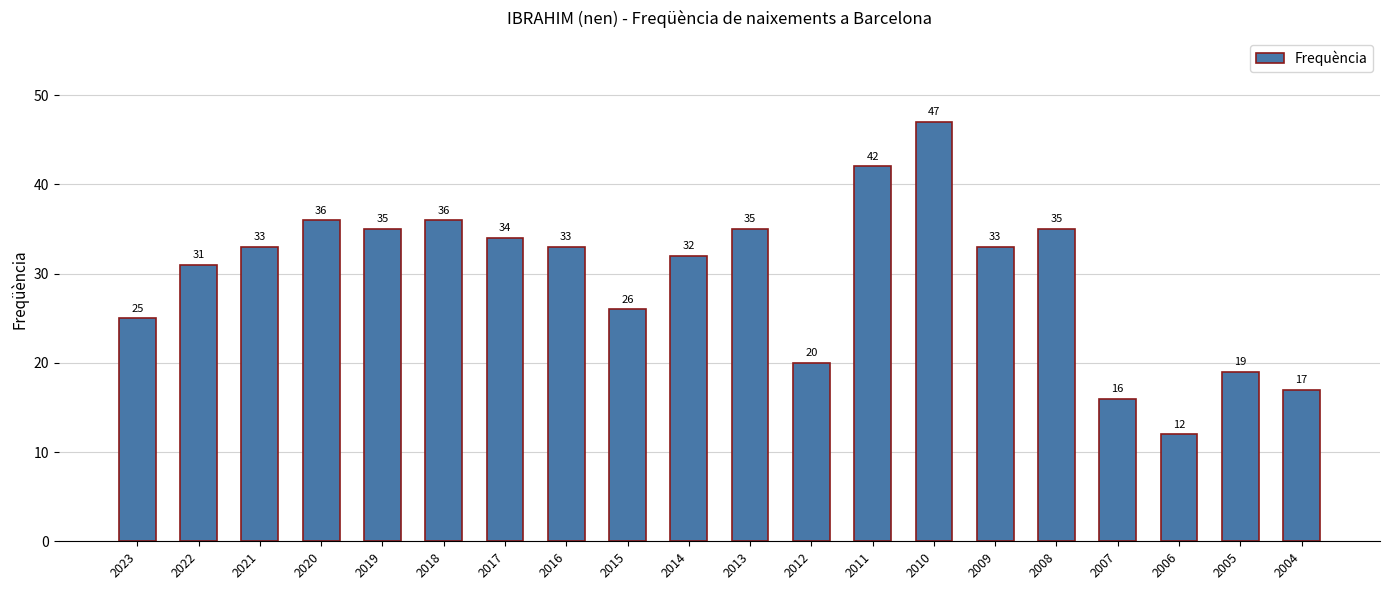

What is the maximum value shown in the chart?

47